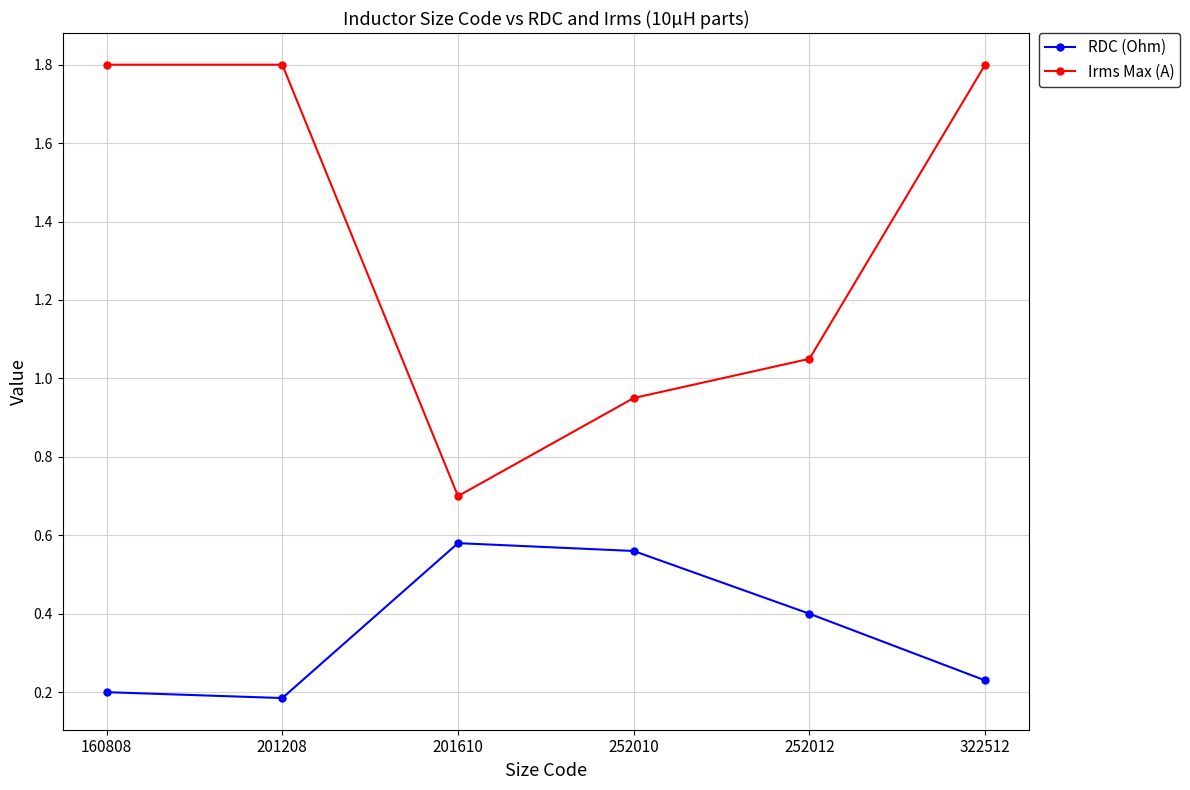

Which series has the largest range (max minus min)?

Irms Max (A)